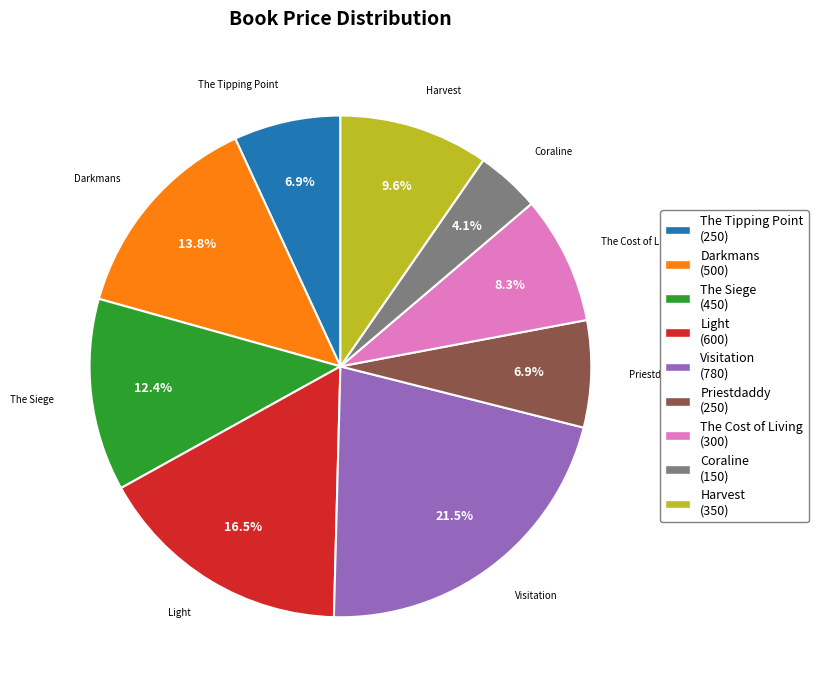

What percentage do Coraline and Visitation together represent?

25.6%